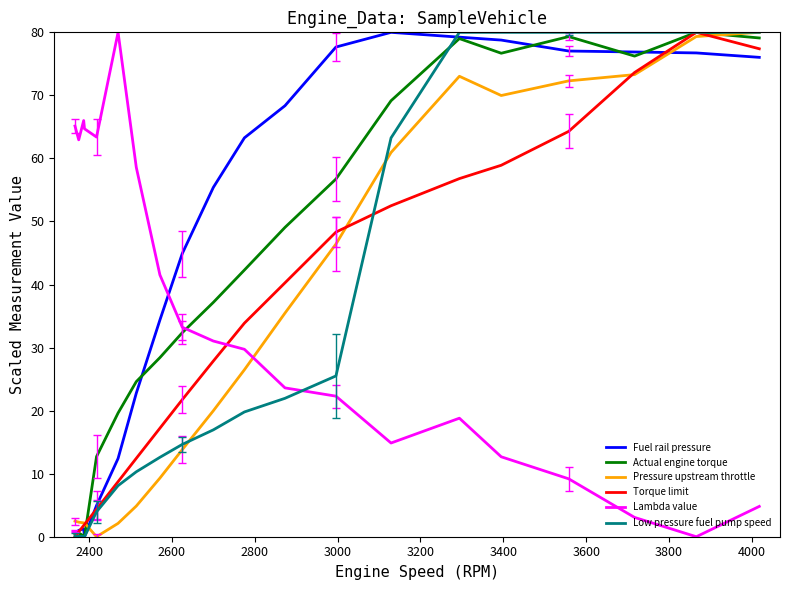

What is the maximum value shown in the chart?

80.0